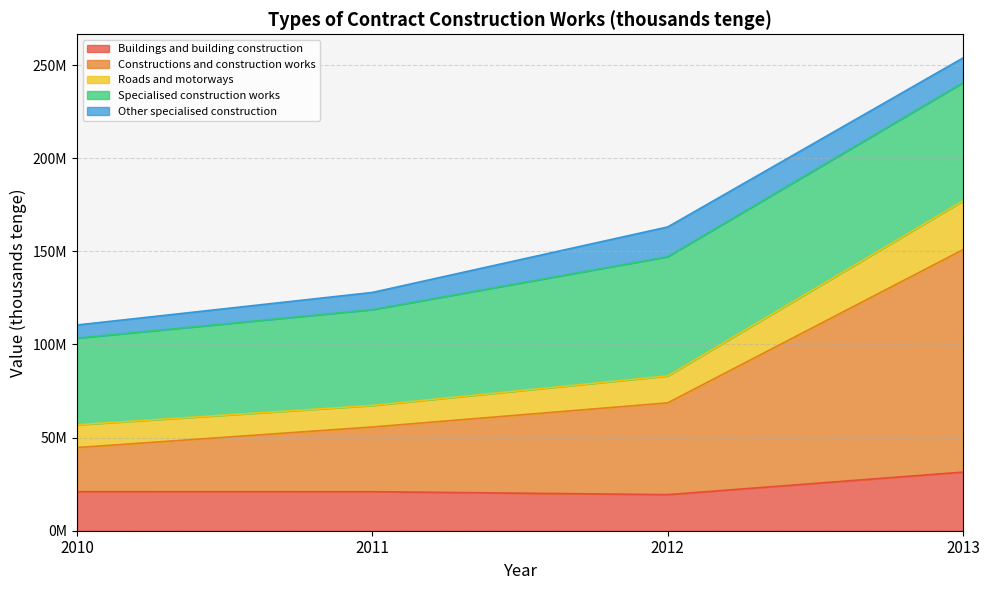

Does the chart display data point markers on the line(s)?

No